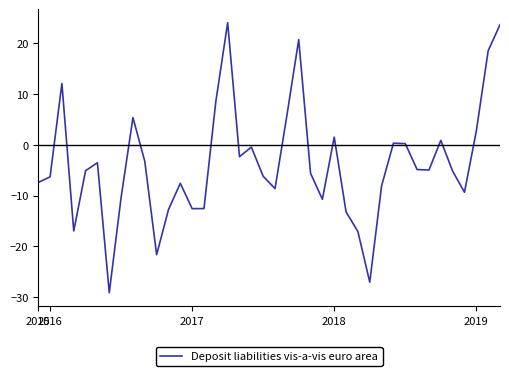

What is the difference between the maximum and minimum values?

53.1